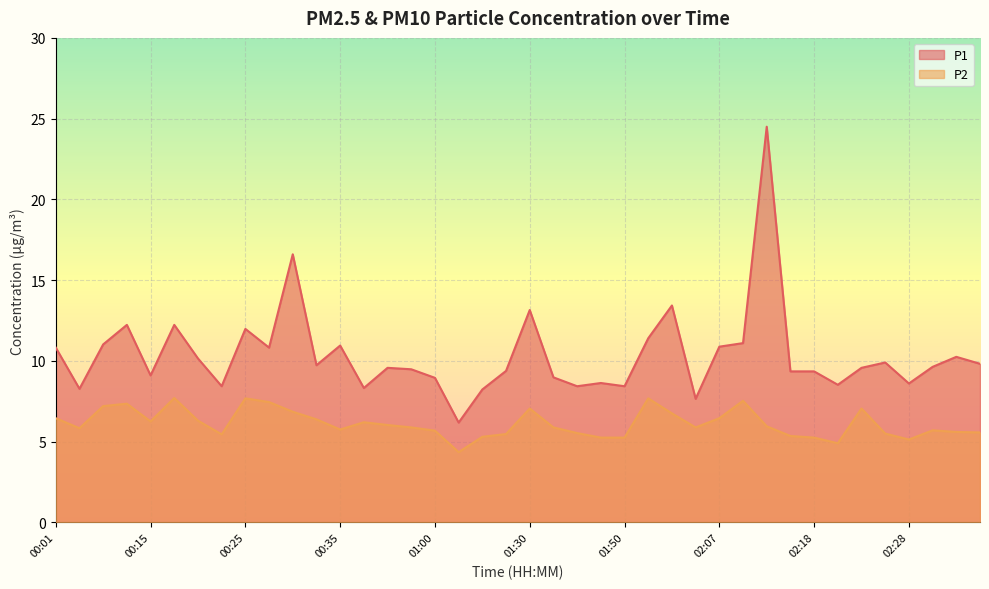

Which label corresponds to the largest value in the chart?

02:13